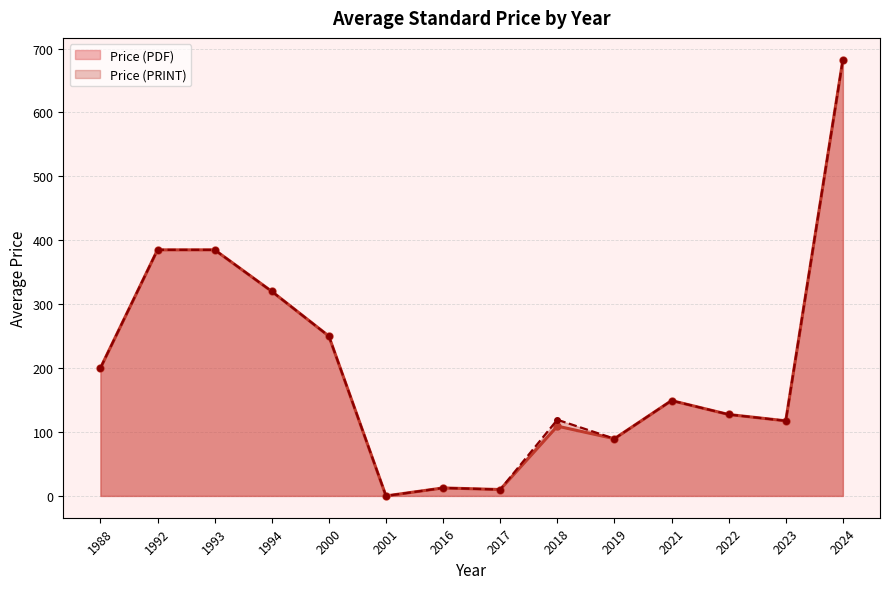

Where is Price (PDF) nearest to the value 341?

1994